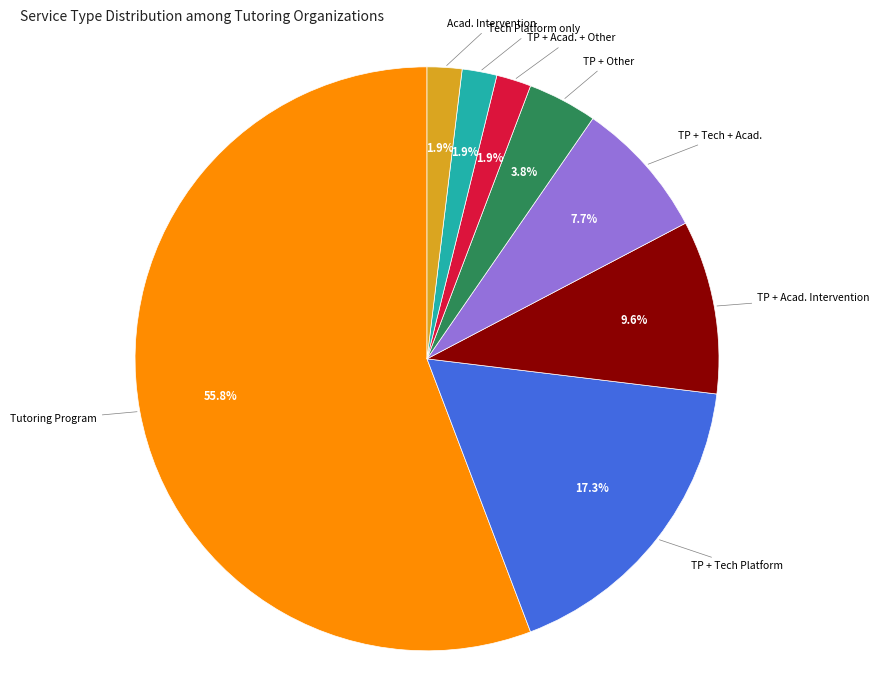

Which has a higher value, TP + Acad. + Other or Tutoring Program?

Tutoring Program